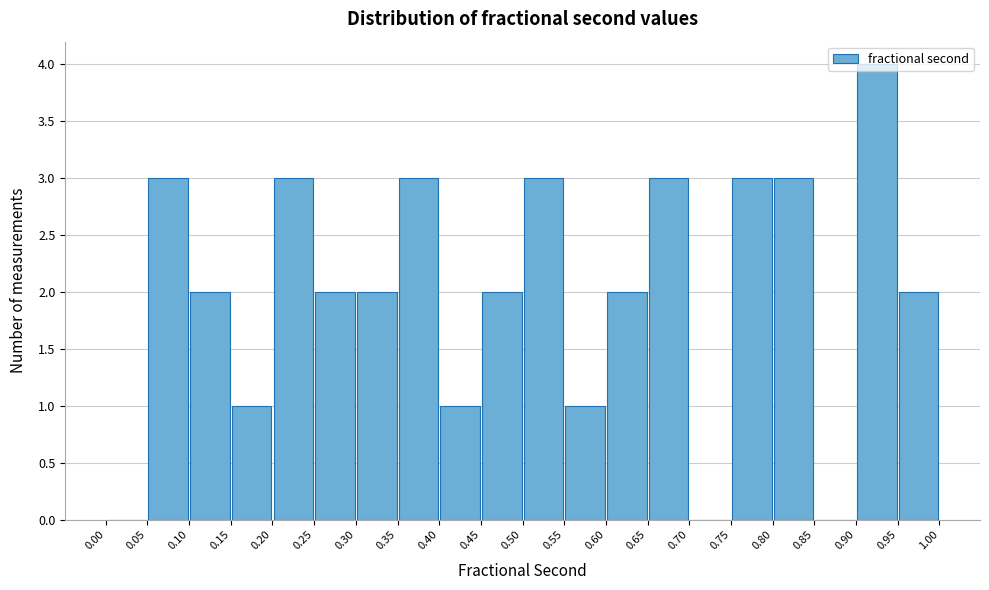

Which range on the x-axis has the tallest bar?

0.90 to 0.95